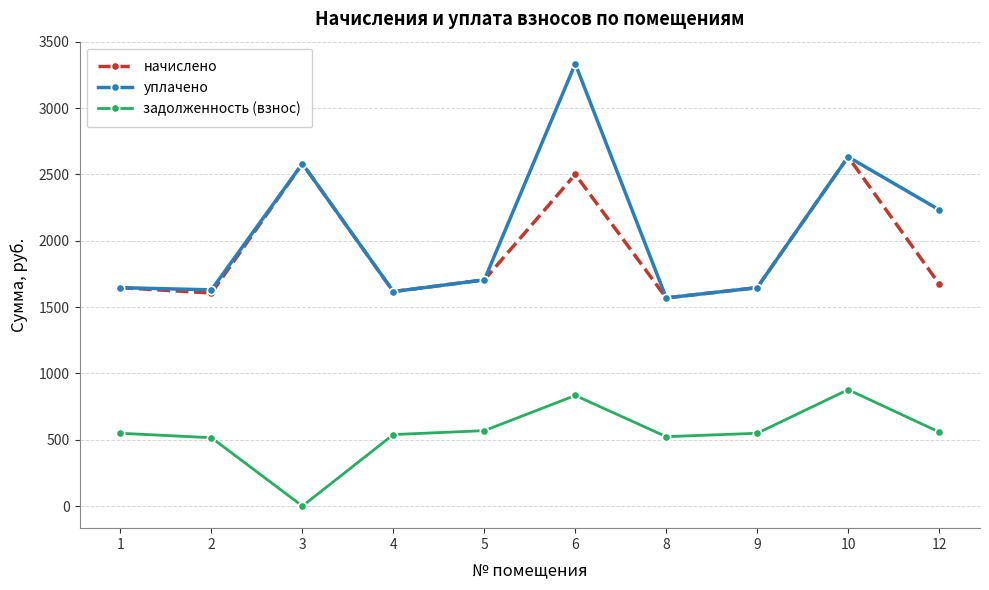

True or false: уплачено has more than 0 interior local peaks.

True